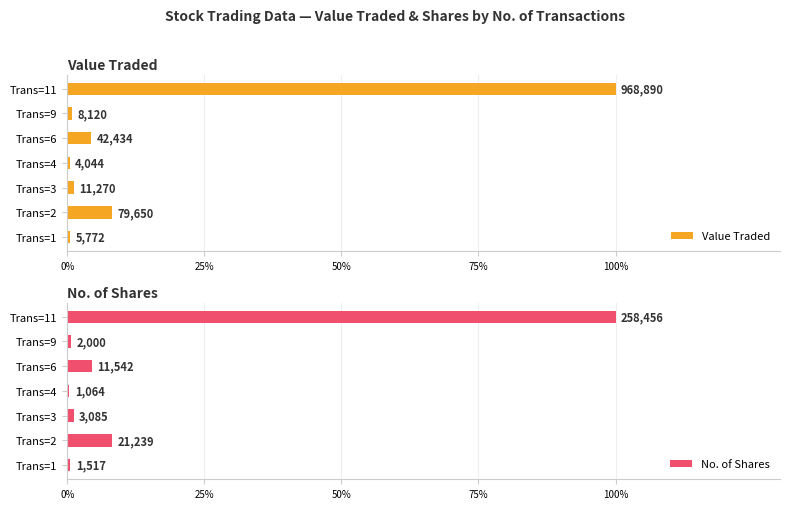

Which series has the widest spread of values?

No. of Shares